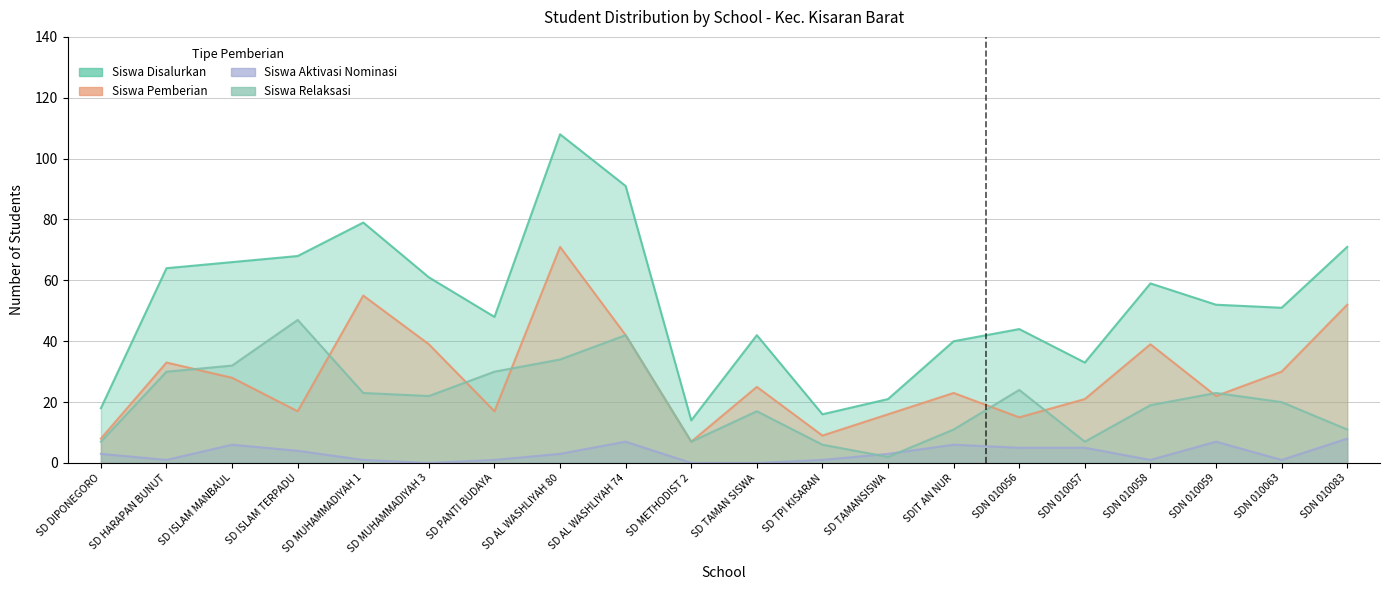

List the series in order of their peak value, highest first.

Siswa Disalurkan, Siswa Pemberian, Siswa Relaksasi, Siswa Aktivasi